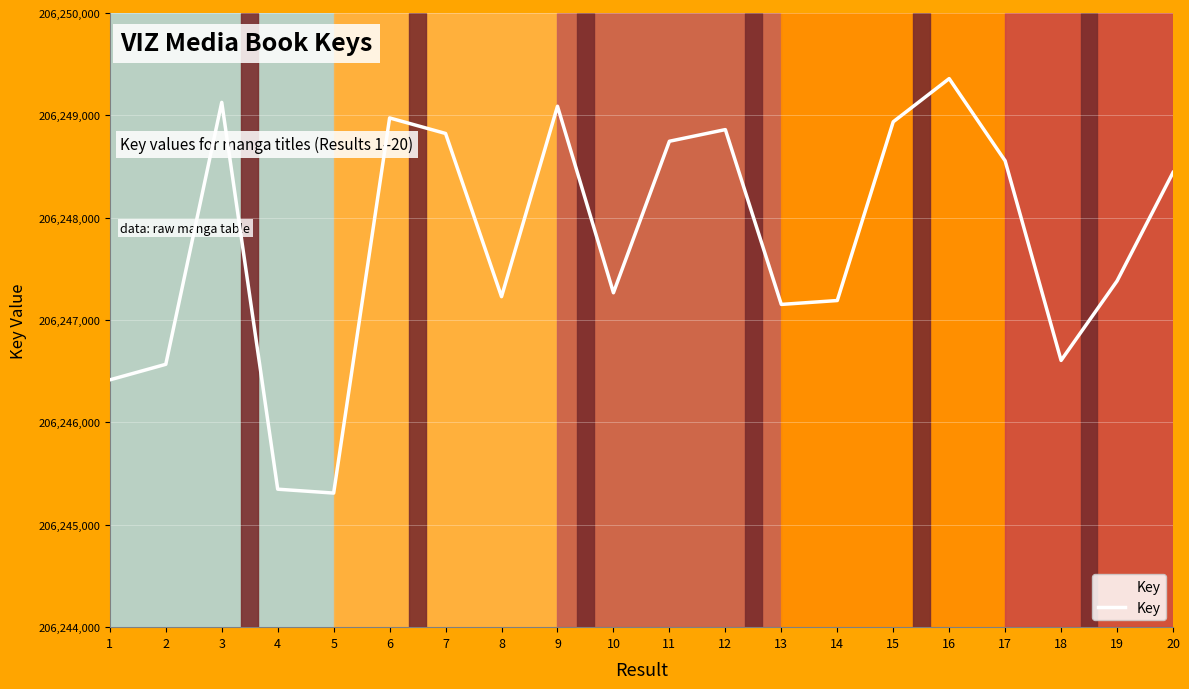

What value does the data have at 3, to the nearest 10?

206249130